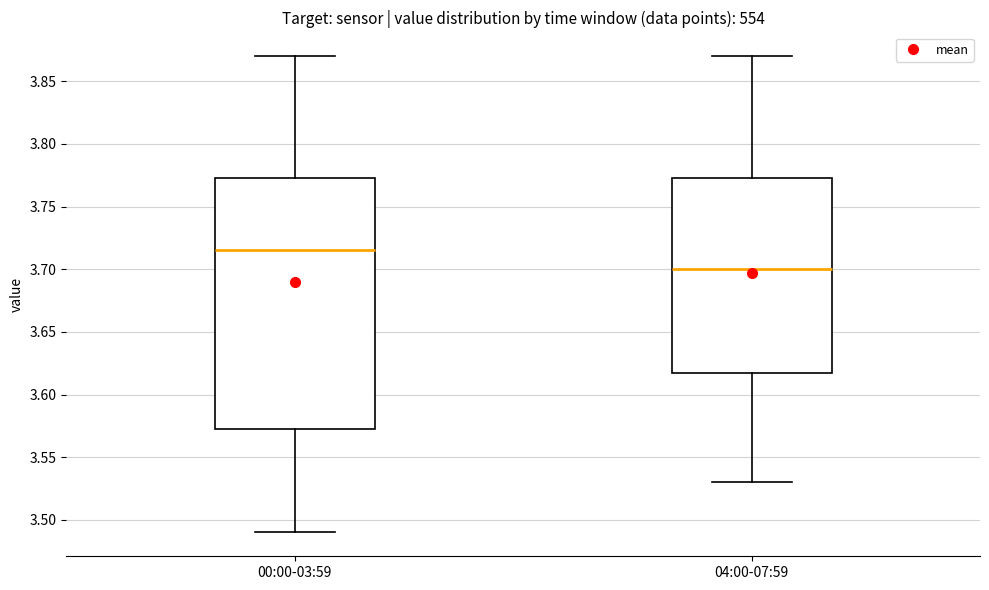

Reading left to right, transcribe this box plot: for each box, give where its median line is, the range the box spans, and where its two whiskers end, as read against the y-axis. The values are not printed on the chart, so give them approximately, as read against the axis.

00:00-03:59: median 3.715, box 3.575 to 3.775, whiskers 3.490 to 3.870
04:00-07:59: median 3.700, box 3.620 to 3.775, whiskers 3.530 to 3.870